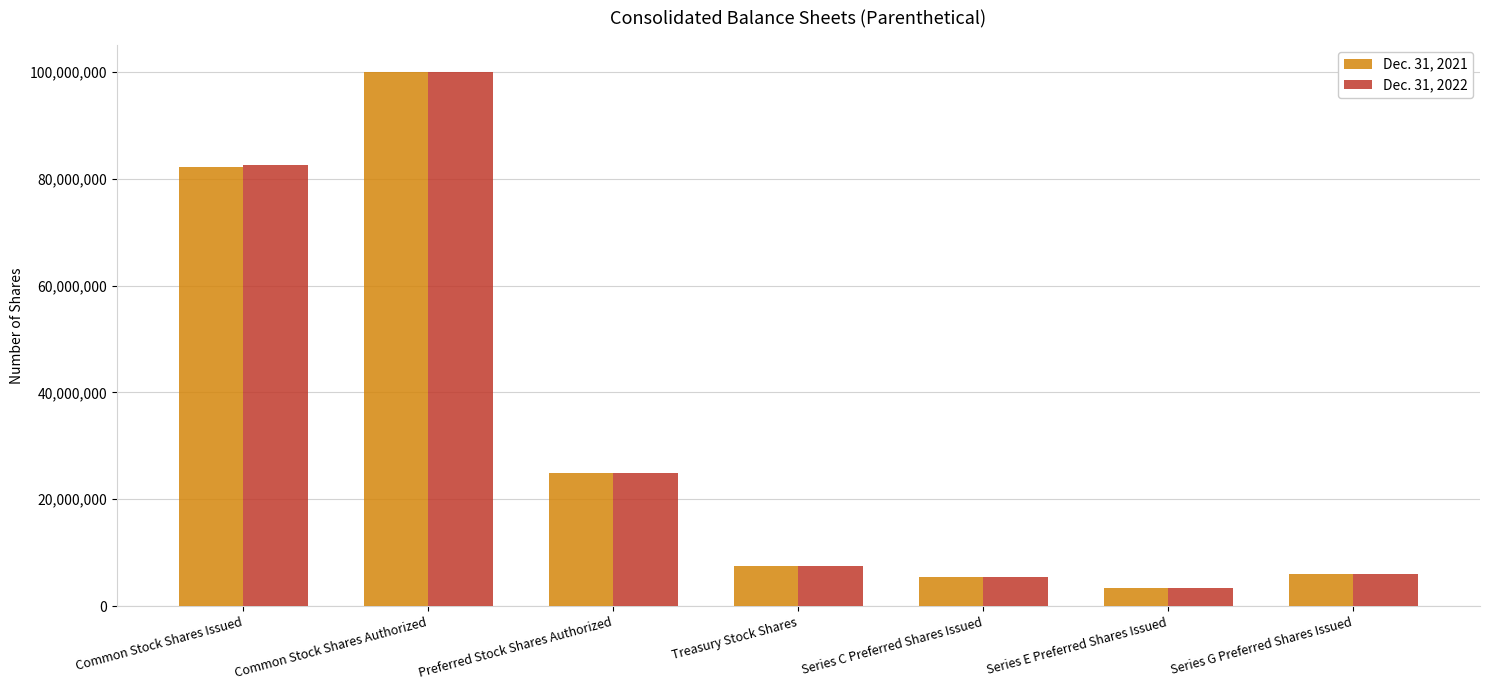

What are all the series names shown in the legend?

Dec. 31, 2021, Dec. 31, 2022